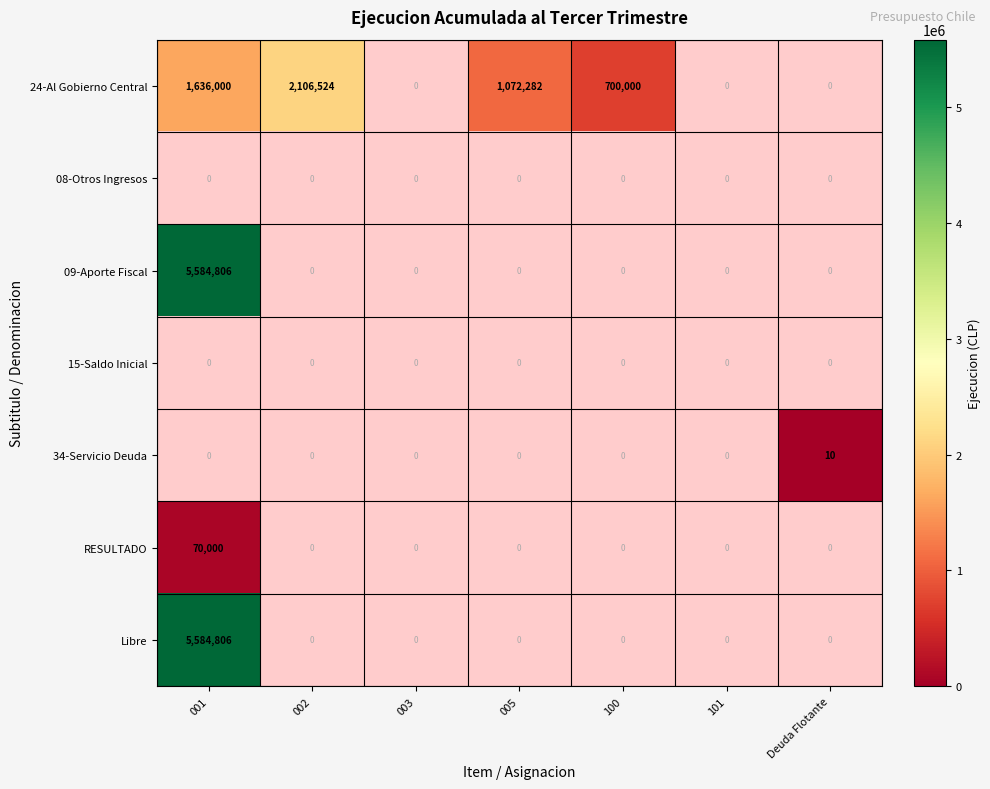

The RESULTADO series shows 98263 at 001. True or false?

False